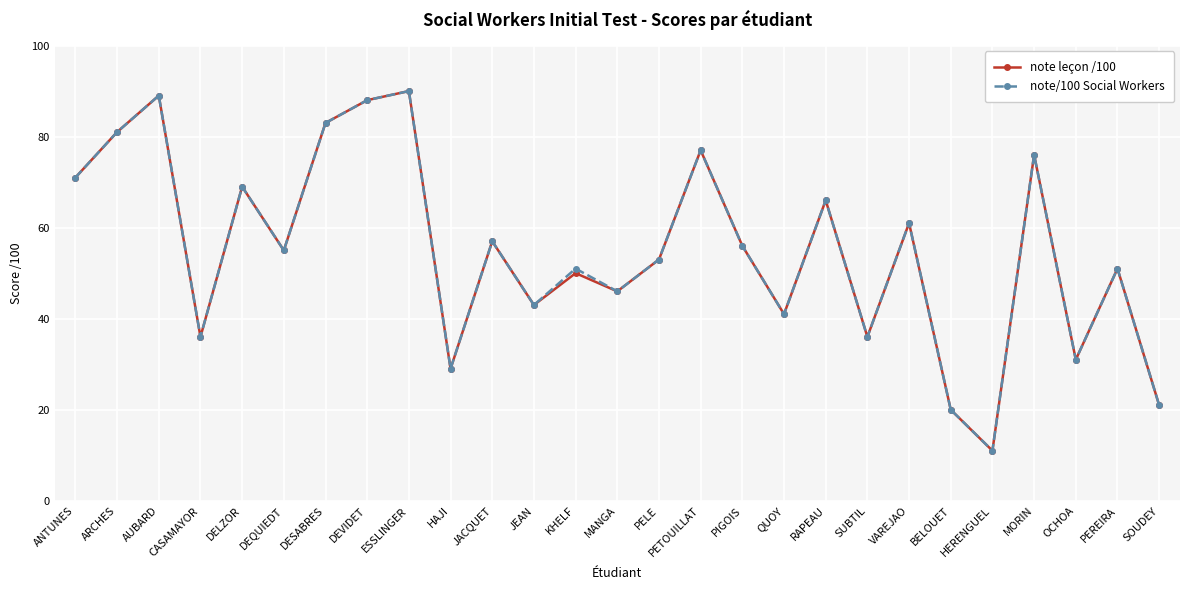

What is the maximum value for note leçon /100?

90